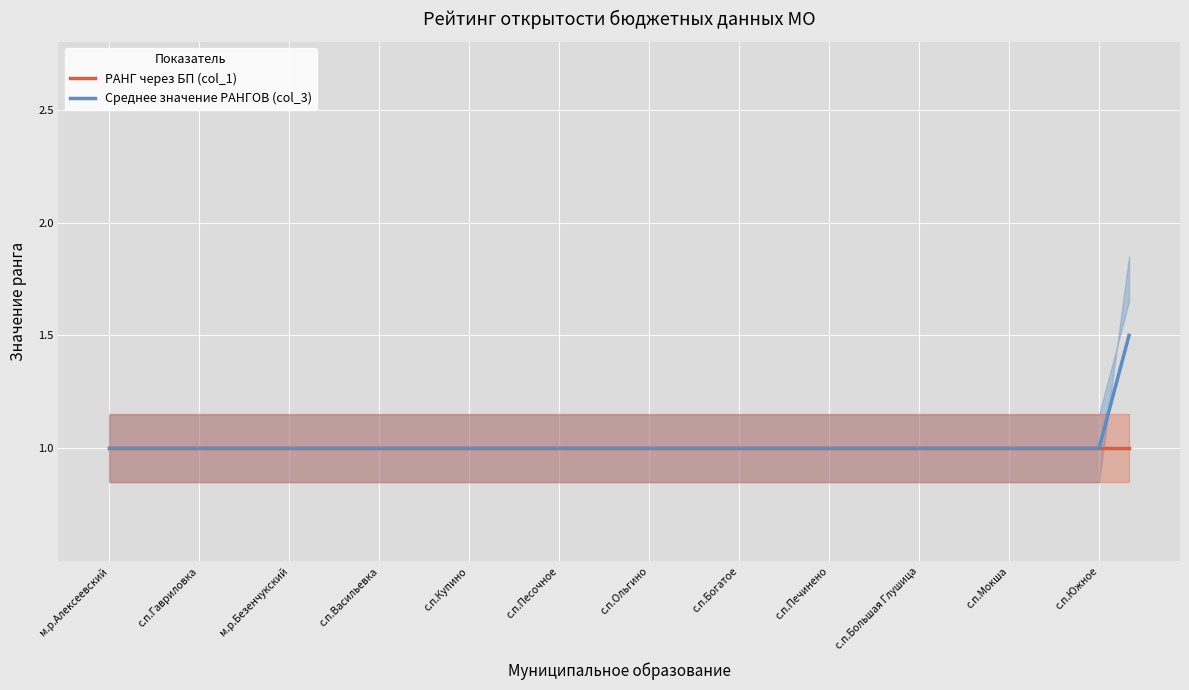

What is the minimum value for РАНГ через БП (col_1)?

1.0